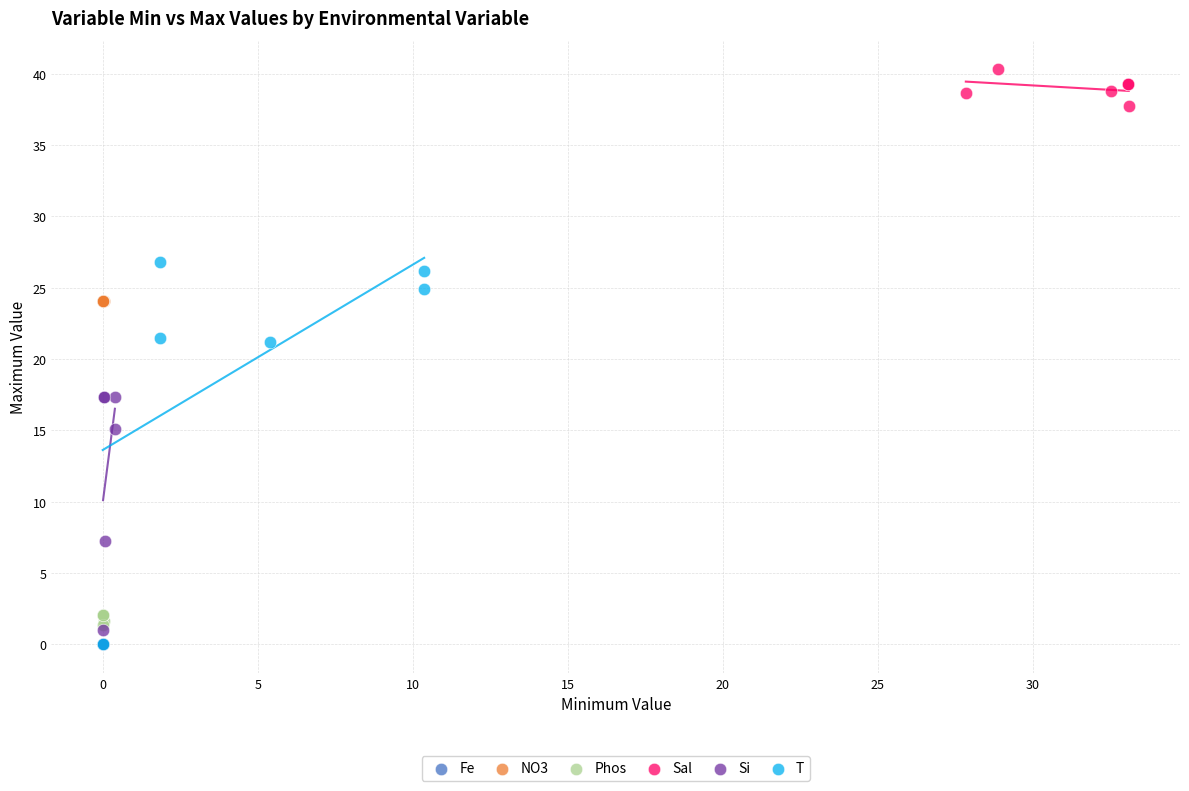

Which series contains the highest Y value?

Sal